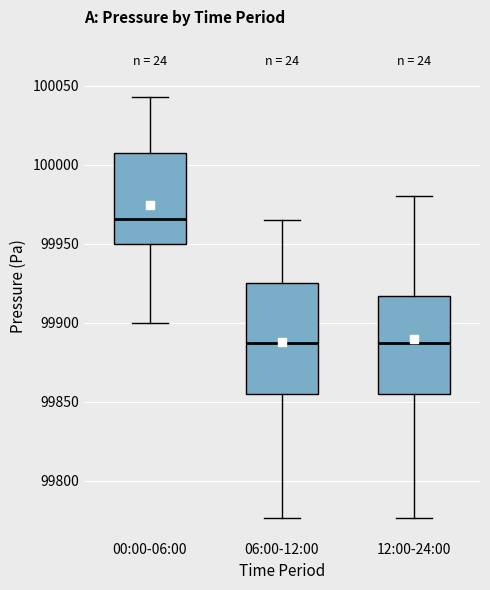

Which box has the highest median line?

00:00-06:00